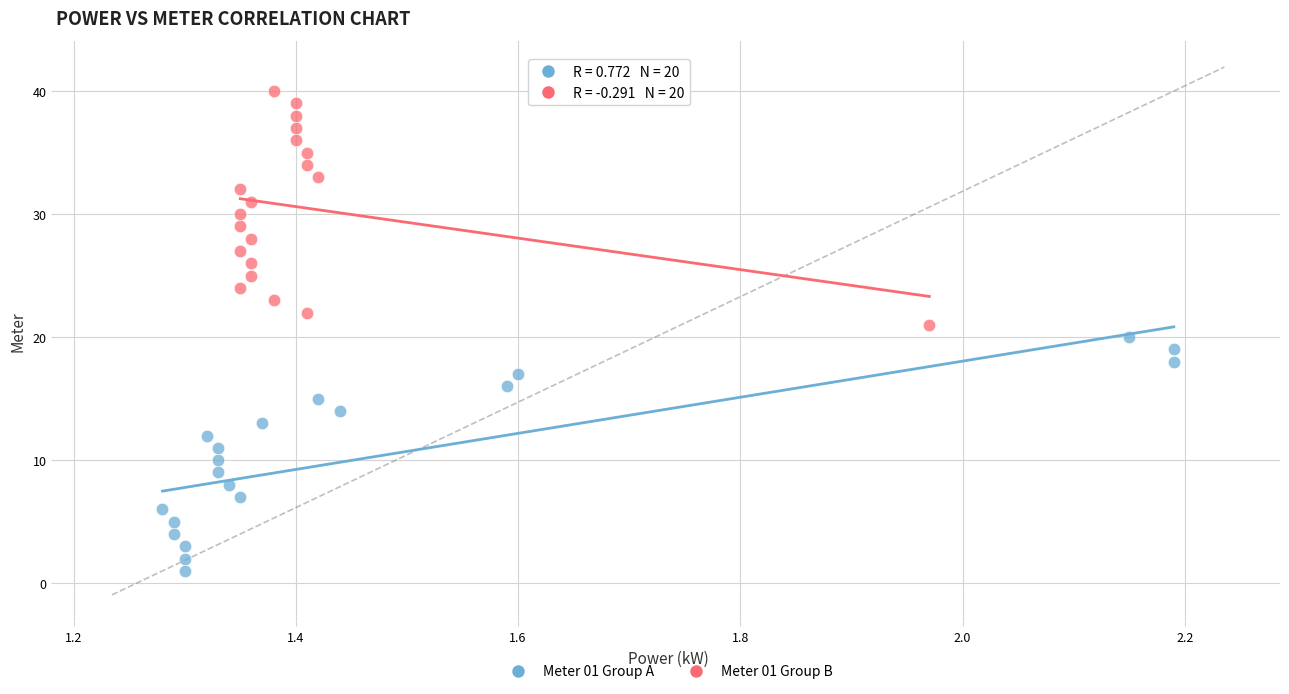

Which series reaches the minimum Y coordinate?

Meter 01 Group A